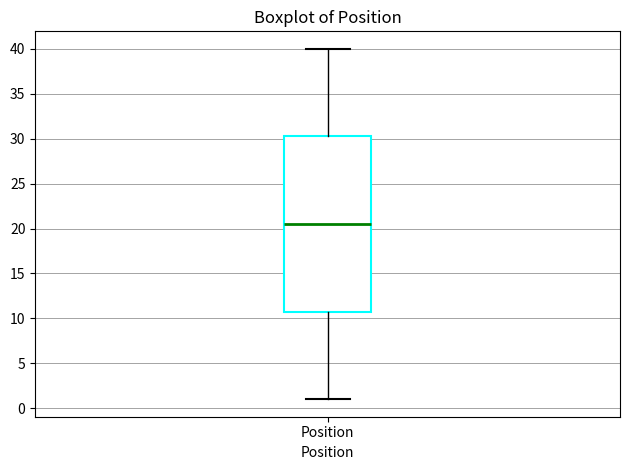

Where is the lower edge of the box for Position on the y-axis? The values are not printed on the chart, so give them approximately, as read against the axis.

11.0